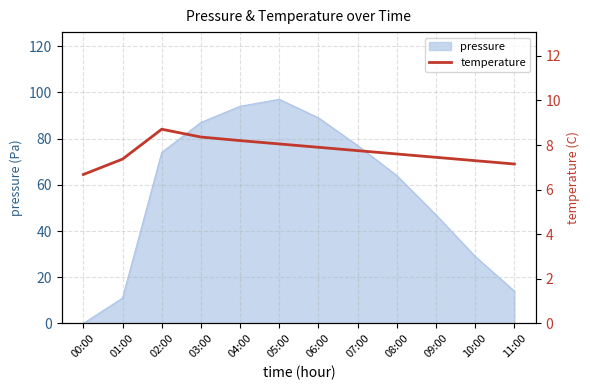

What is the label of the 12th point from the left?

11:00